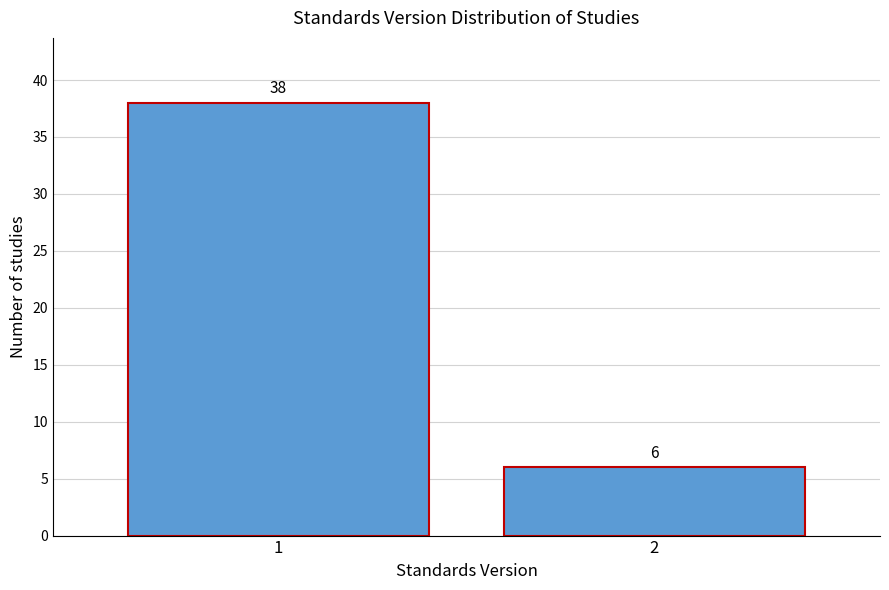

Reading left to right, extract all data points from this chart.

38	6